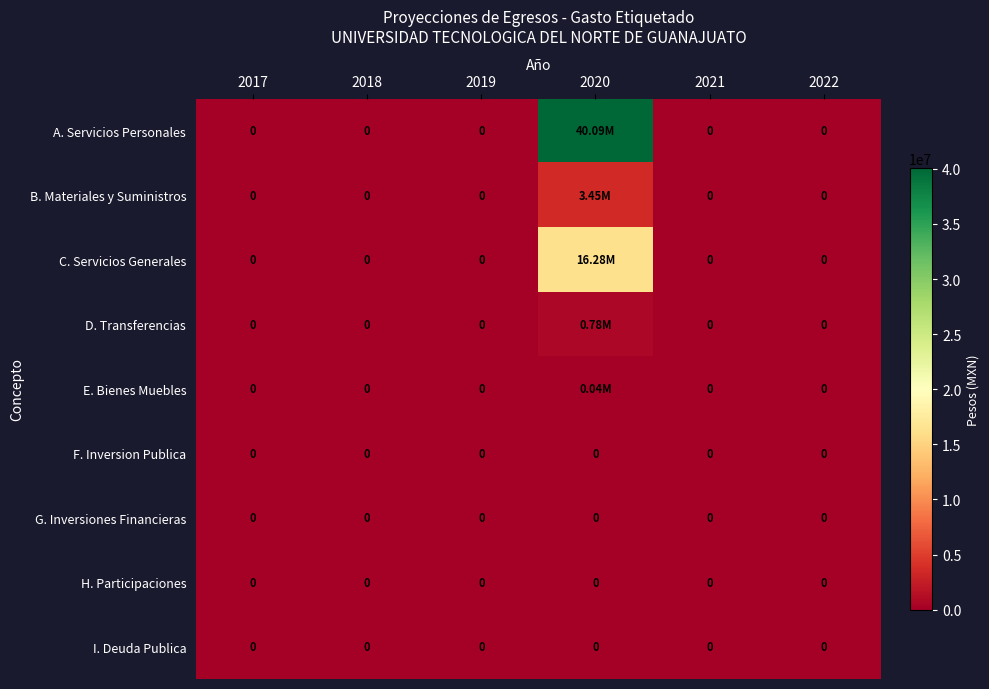

At which category does the chart reach its peak across all series?

2020